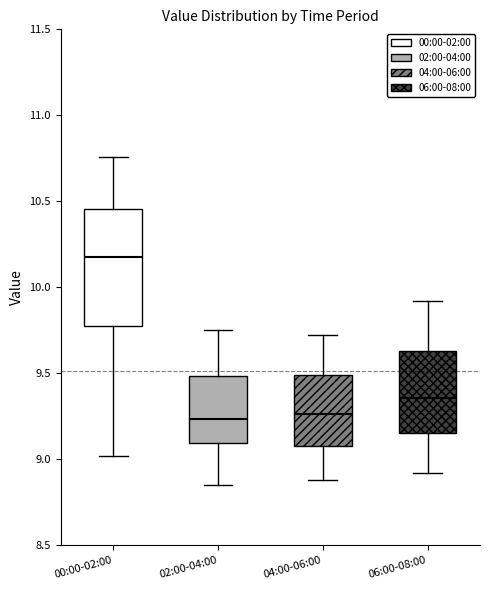

Reading left to right, read every box against the y-axis: the position of its median line, the range the box covers, and the ends of its whiskers. The values are not printed on the chart, so give them approximately, as read against the axis.

00:00-02:00: median 10.20, box 9.80 to 10.45, whiskers 9.00 to 10.75
02:00-04:00: median 9.25, box 9.10 to 9.50, whiskers 8.85 to 9.75
04:00-06:00: median 9.25, box 9.10 to 9.50, whiskers 8.90 to 9.70
06:00-08:00: median 9.35, box 9.15 to 9.65, whiskers 8.90 to 9.90